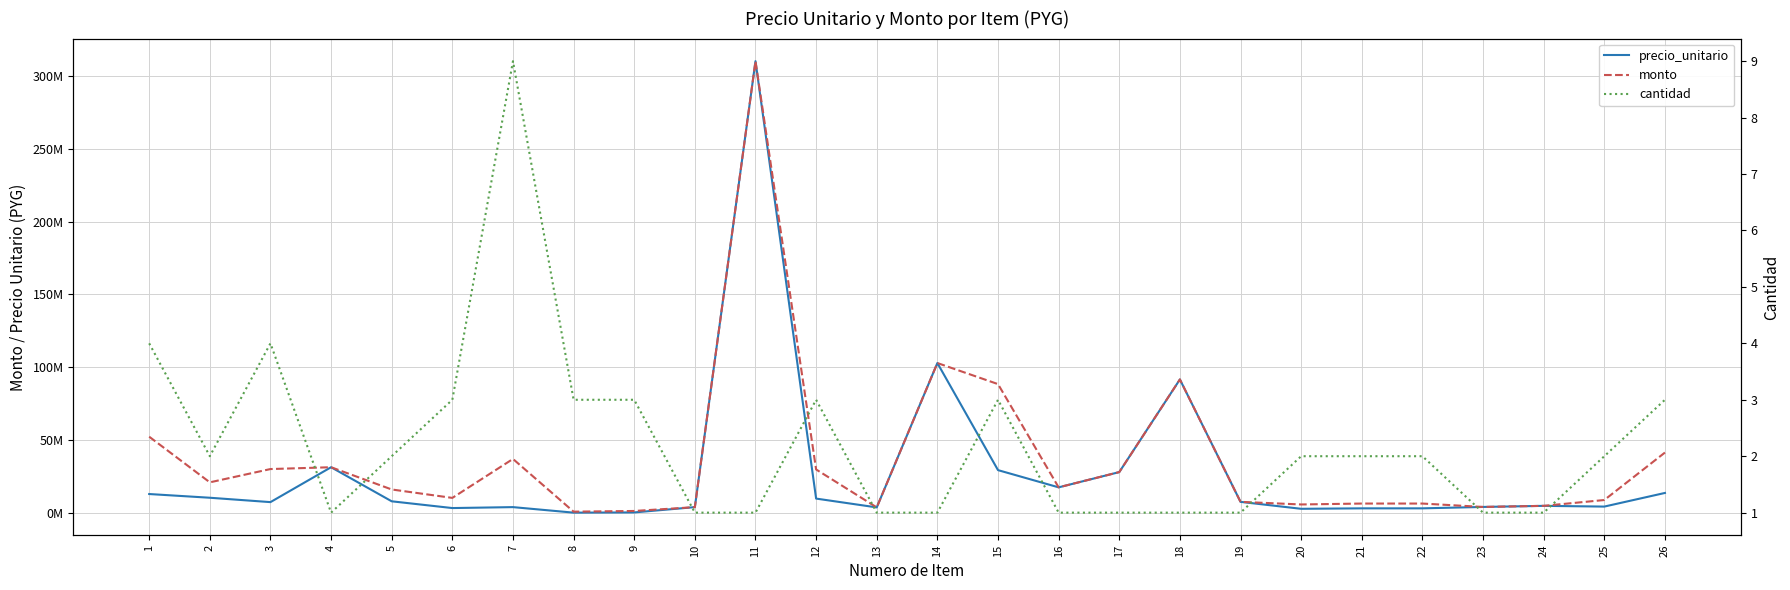

Which series has the largest range (max minus min)?

precio_unitario